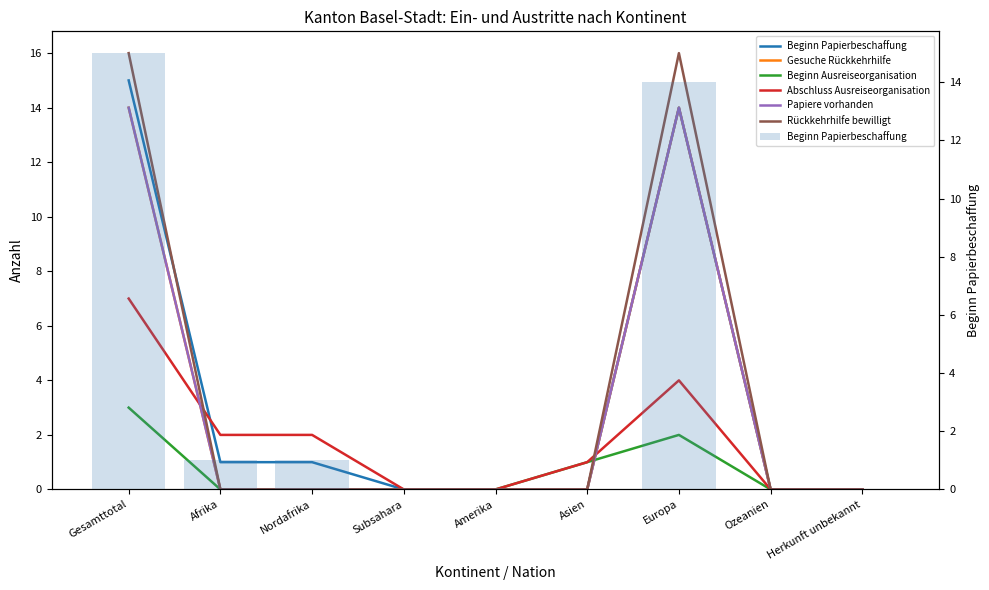

What is the value of the Beginn Papierbeschaffung bar at the 2nd from the left?

1